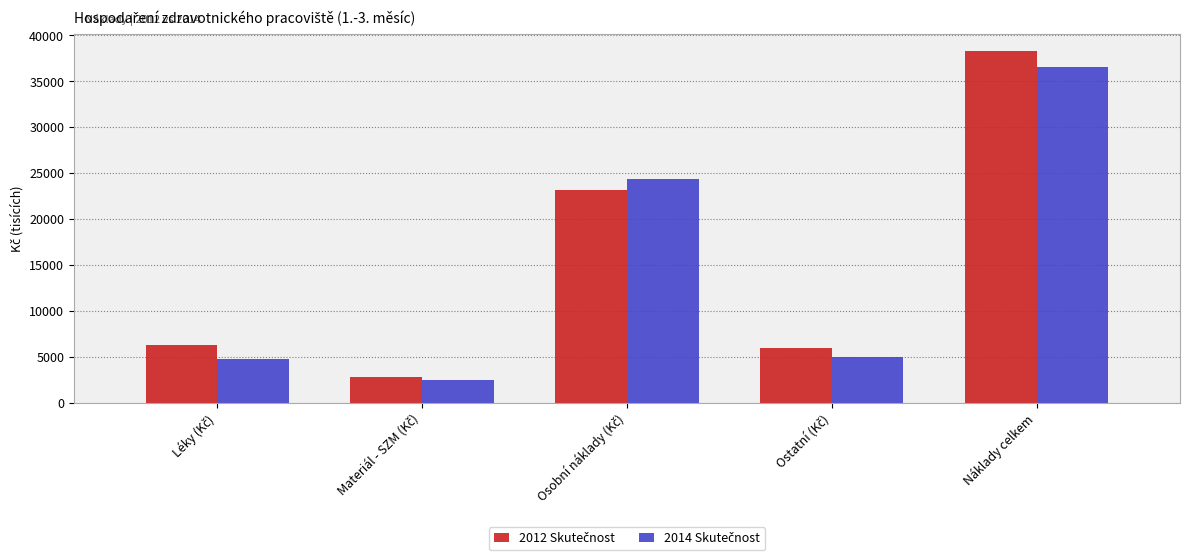

What is the greatest value displayed?

38286.7